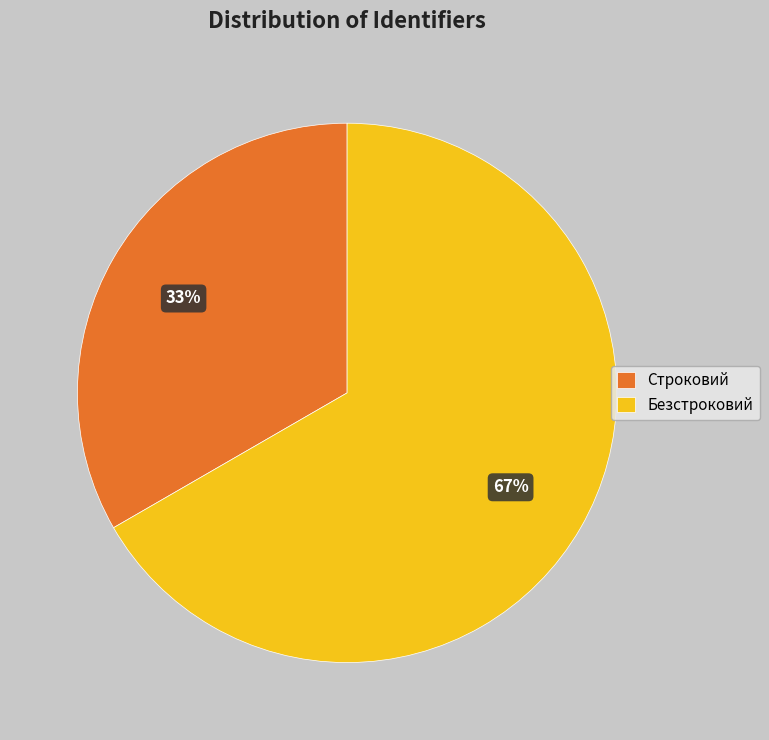

Which has a higher value, Безстроковий or Строковий?

Безстроковий